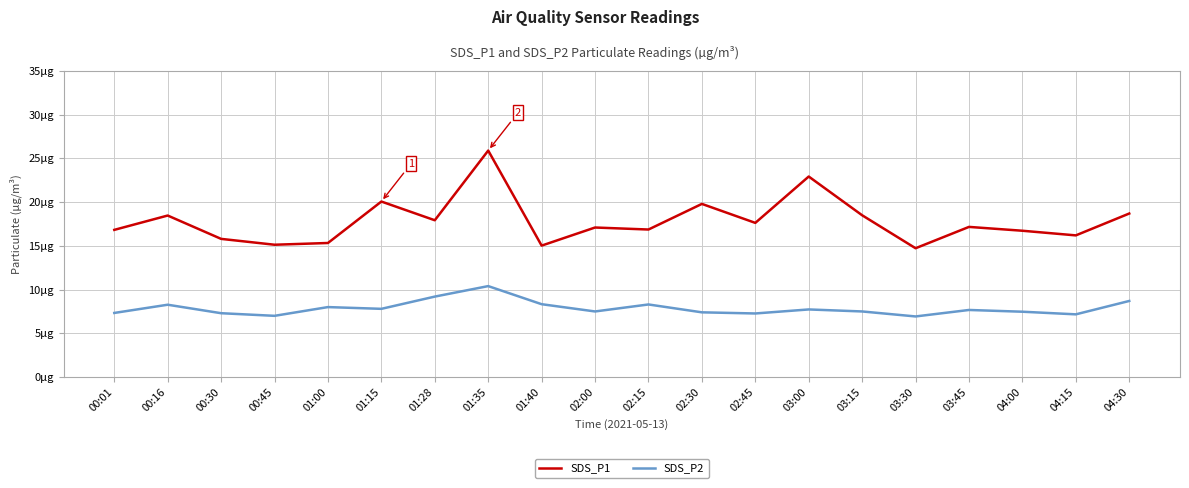

What is the label of the 20th point from the right?

00:01